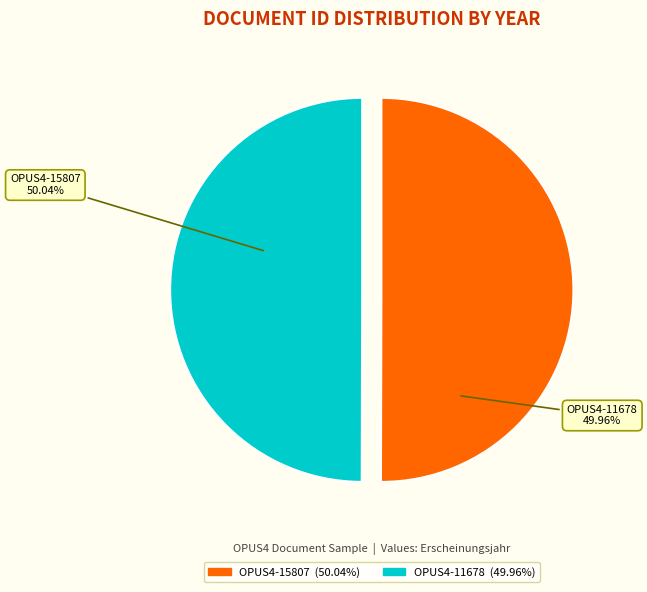

To the nearest percent, what percentage of the pie is OPUS4-11678?

50%